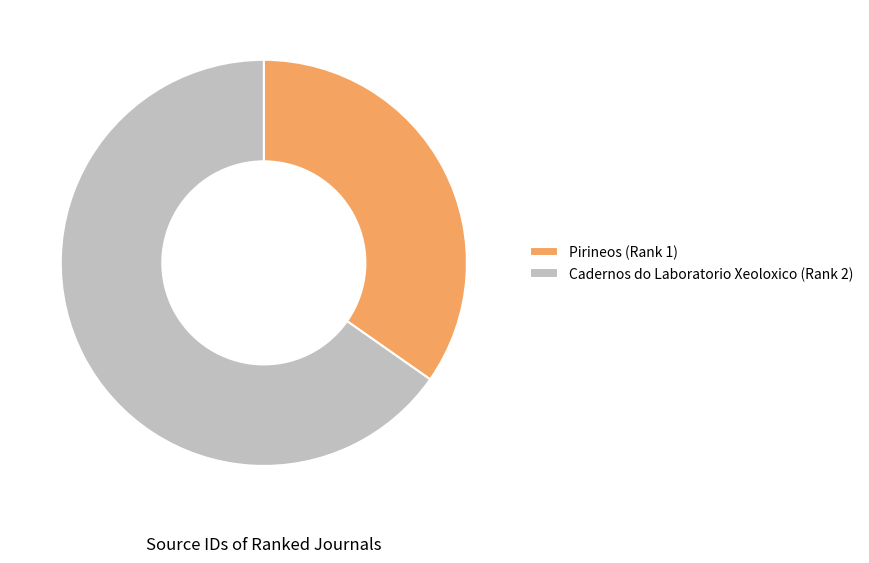

Approximately how many times larger is the value at Pirineos (Rank 1) compared to Cadernos do Laboratorio Xeoloxico (Rank 2)?

0.5